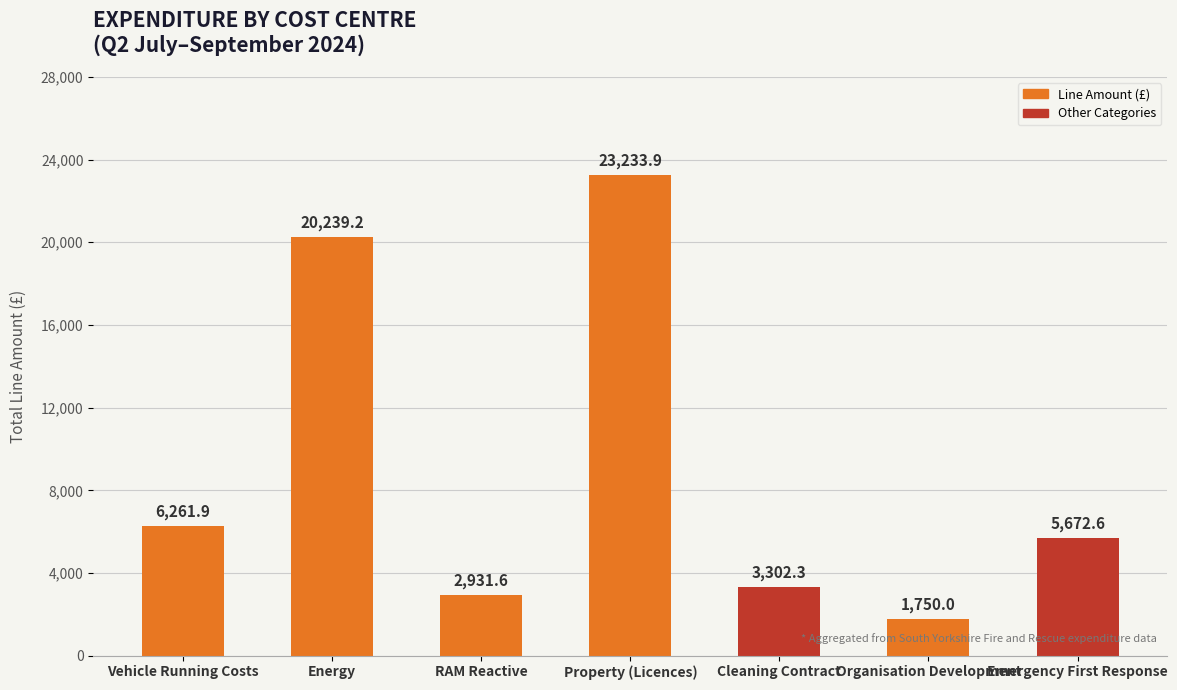

Count the number of values greater than 5672.

4